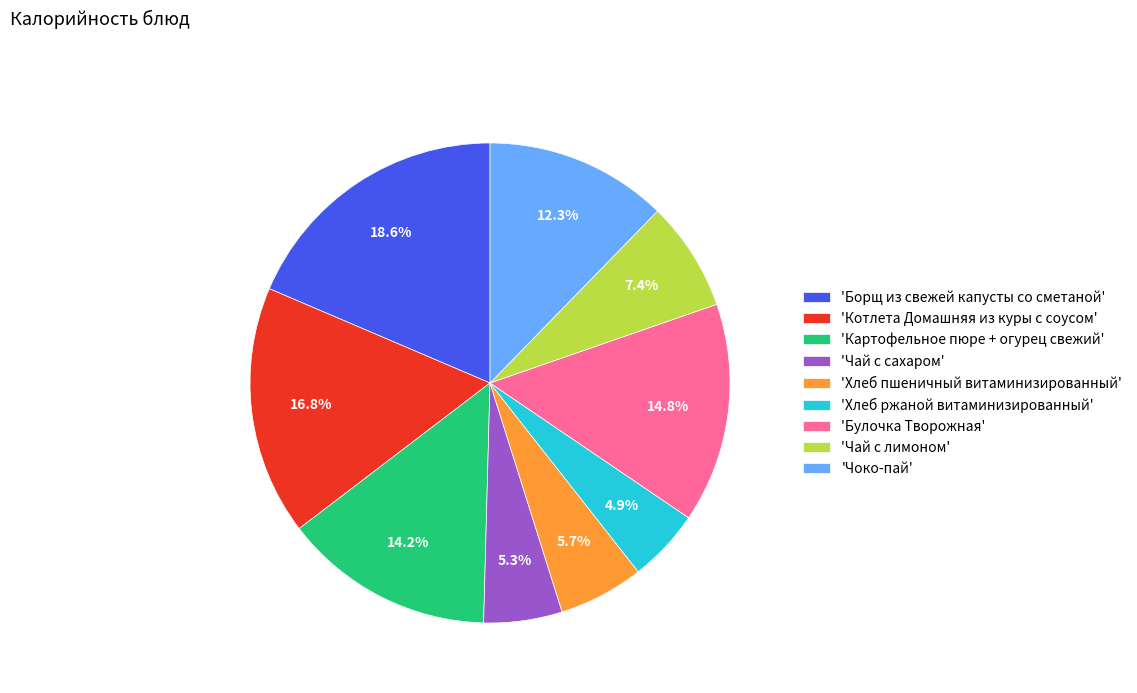

How many slices are in this pie chart?

9